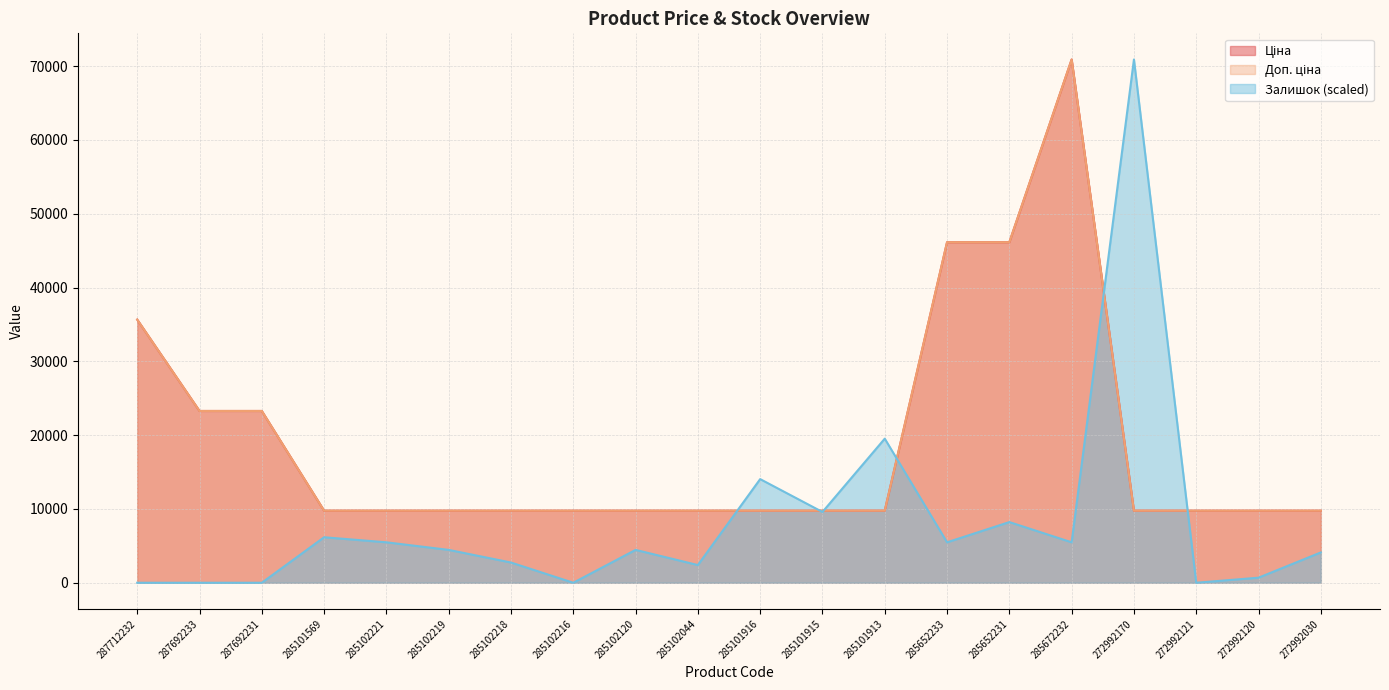

What position from the left is 285672232?

16